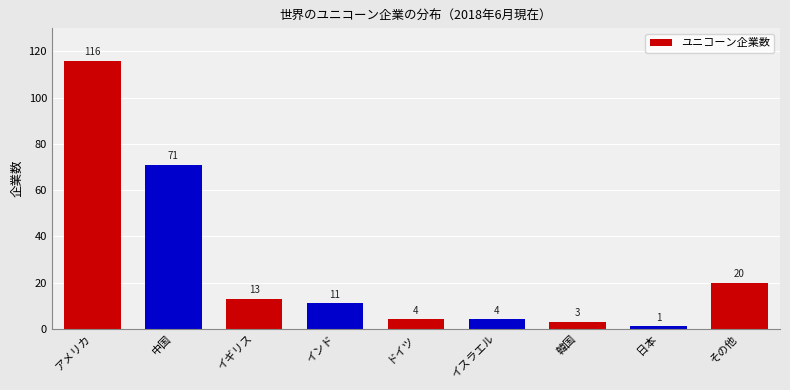

What is the ratio of the value at アメリカ to the value at イスラエル?

29.0